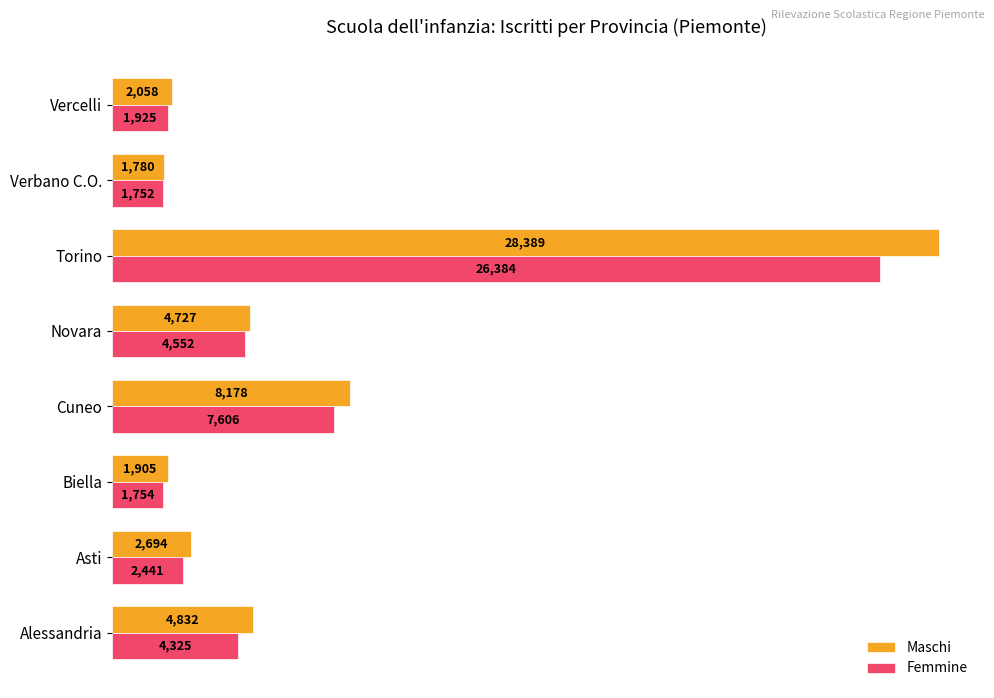

What is the minimum value shown in the chart?

1752